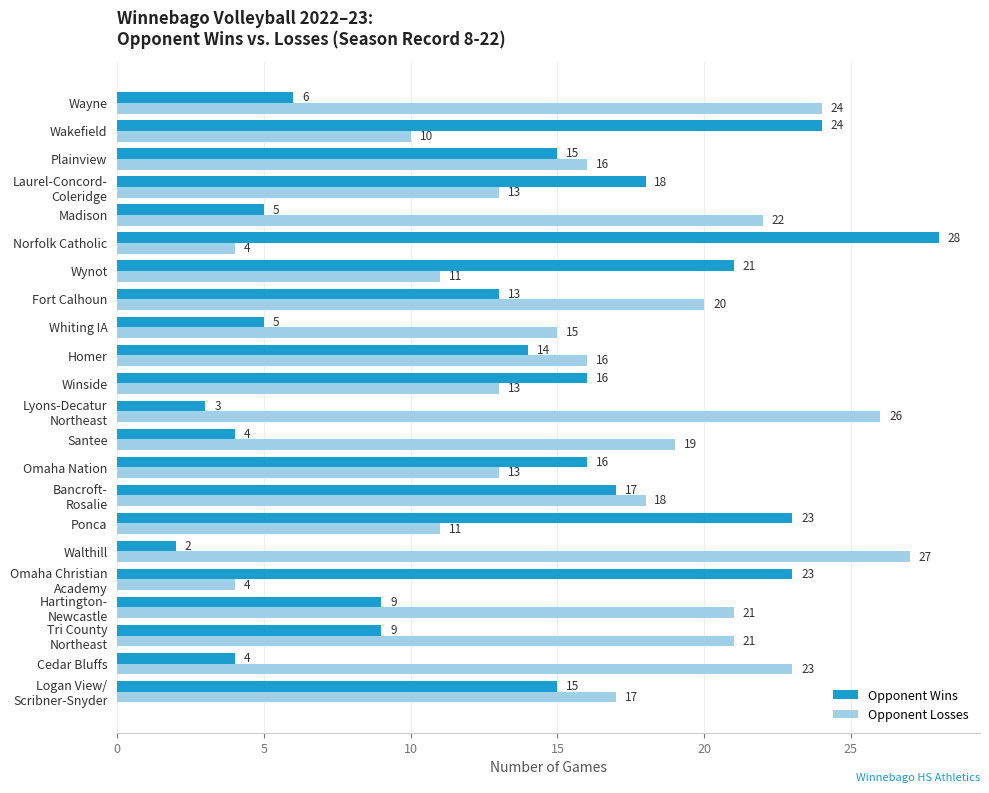

The value of Opponent Losses at Fort Calhoun is 33. True or false?

False